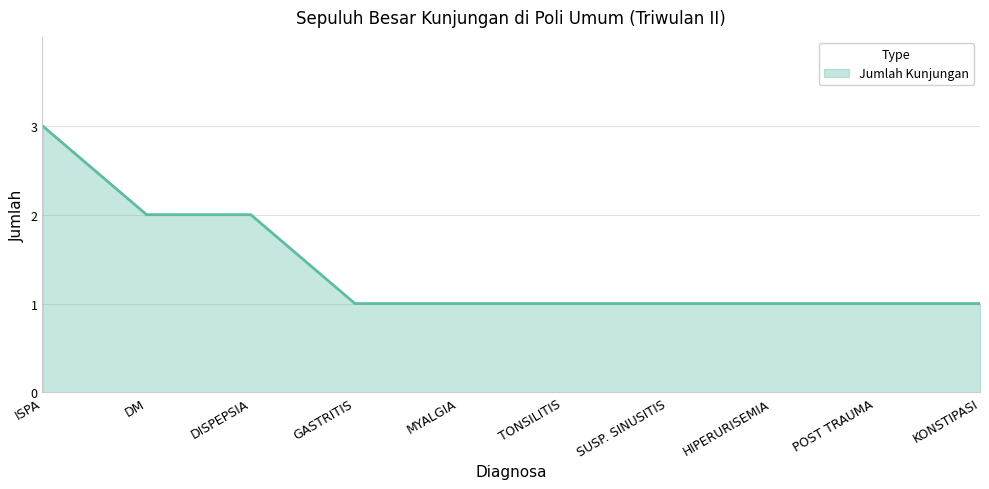

What position from the left is HIPERURISEMIA?

8